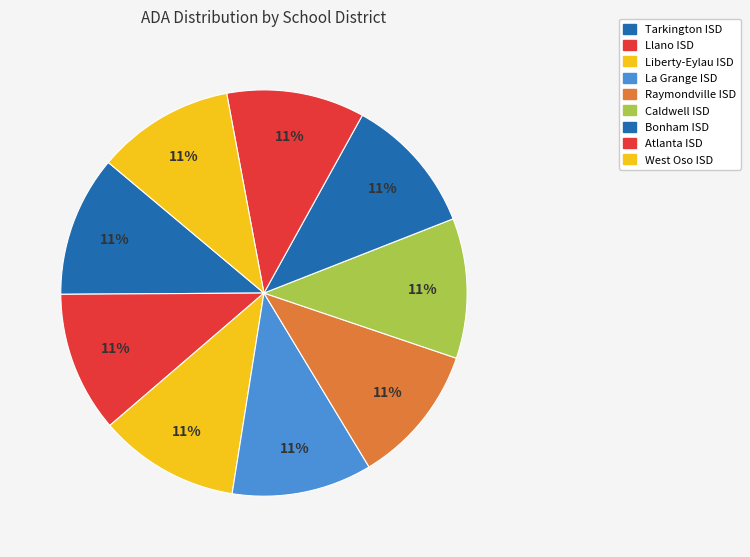

True or false: Llano ISD accounts for 25% of the total.

False